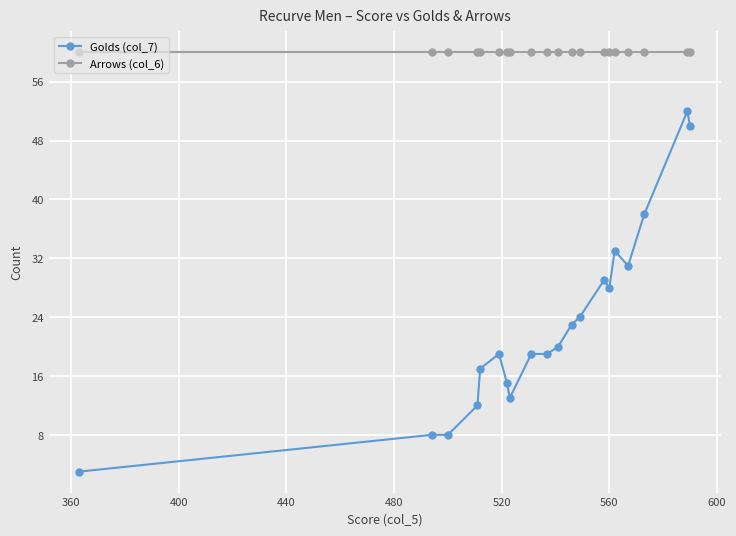

Which series has the widest spread of values?

Golds (col_7)